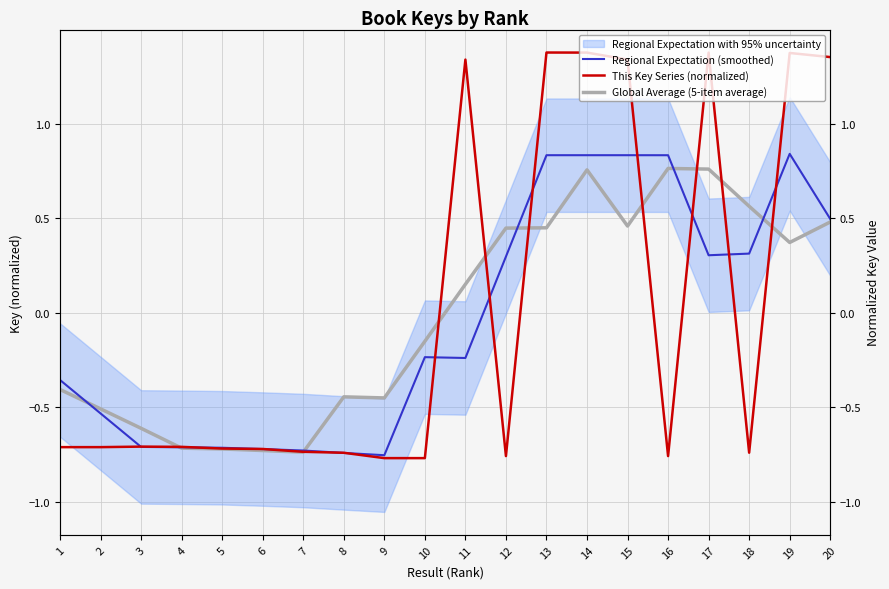

Reading right to left, extract all data points from this chart.

Regional Expectation (smoothed): 20=0.5	19=0.8	18=0.3	17=0.3	16=0.8	15=0.8	14=0.8	13=0.8	12=0.3	11=-0.2	10=-0.2	9=-0.8	8=-0.7	7=-0.7	6=-0.7	5=-0.7	4=-0.7	3=-0.7	2=-0.5	1=-0.4
This Key Series (normalized): 20=1.4	19=1.4	18=-0.7	17=1.4	16=-0.8	15=1.3	14=1.4	13=1.4	12=-0.8	11=1.3	10=-0.8	9=-0.8	8=-0.7	7=-0.7	6=-0.7	5=-0.7	4=-0.7	3=-0.7	2=-0.7	1=-0.7
Global Average (5-item average): 20=0.5	19=0.4	18=0.6	17=0.8	16=0.8	15=0.5	14=0.8	13=0.5	12=0.4	11=0.2	10=-0.2	9=-0.4	8=-0.4	7=-0.7	6=-0.7	5=-0.7	4=-0.7	3=-0.6	2=-0.5	1=-0.4